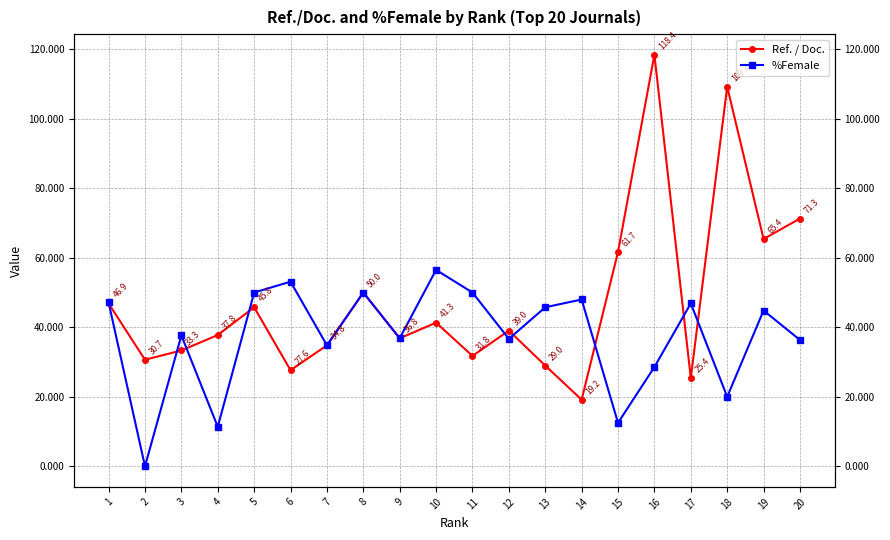

What are all the series names shown in the legend?

Ref. / Doc., %Female